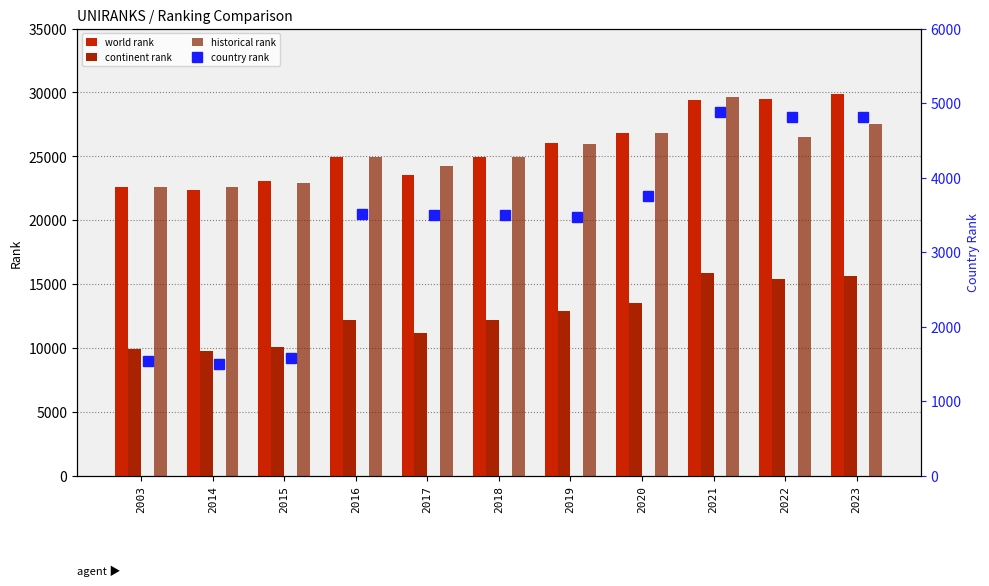

Reading right to left, extract all data points from this chart.

world rank: 29912	29461	29447	26859	26076	24911	23567	24910	23058	22368	22608
continent rank: 15669	15412	15873	13545	12876	12153	11167	12186	10072	9780	9915
historical rank: 27554	26525	29621	26832	25938	24943	24274	24942	22933	22591	22608
country rank: 4820	4810	4887	3757	3471	3503	3502	3507	1582	1504	1535